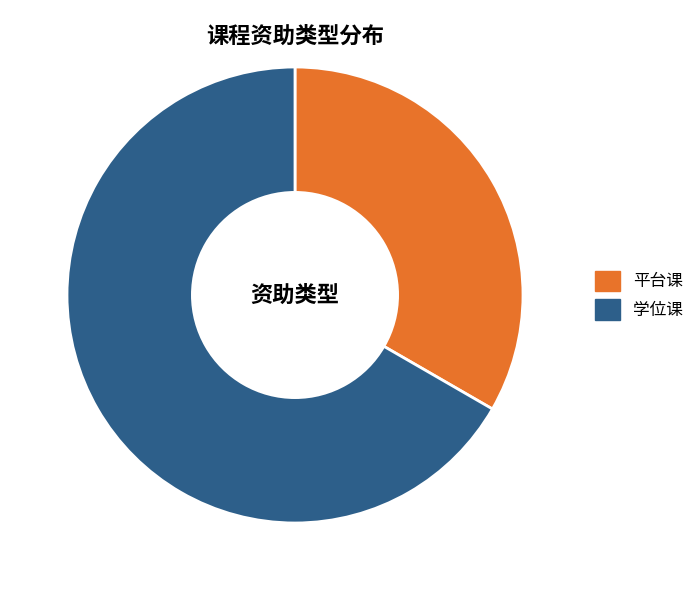

Between 平台课 and 学位课, which is larger?

学位课